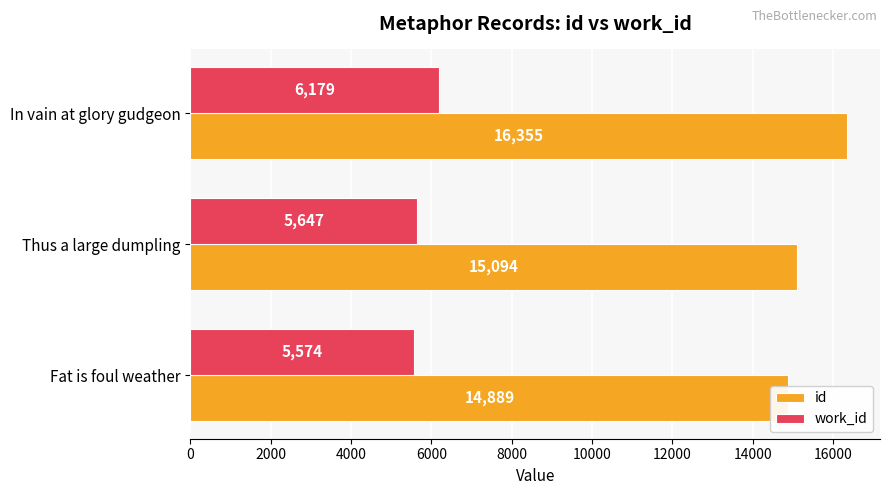

How many data points does each series have?

3